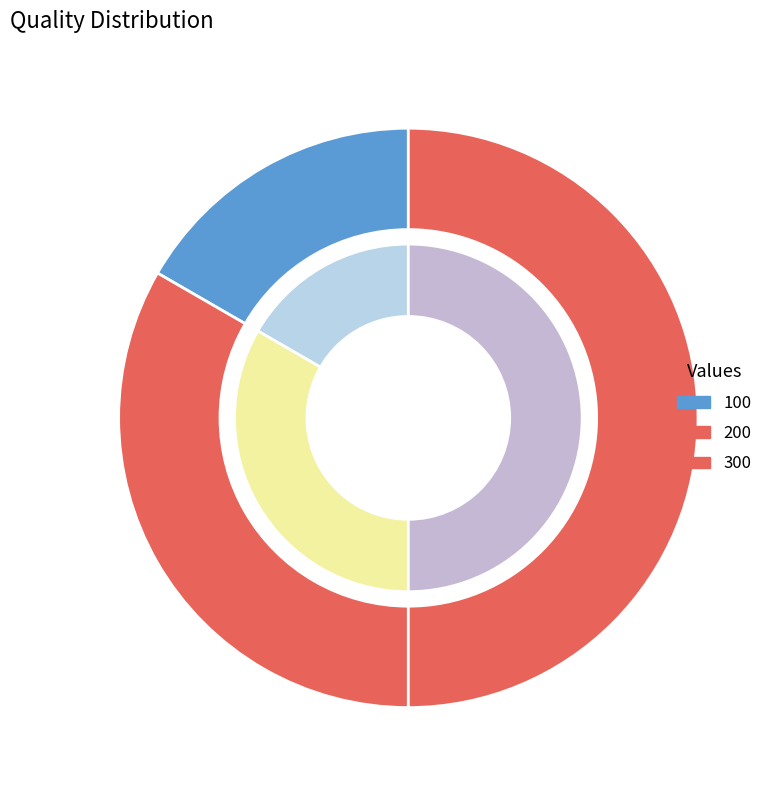

Is it true that 200 is 24% of the pie?

False